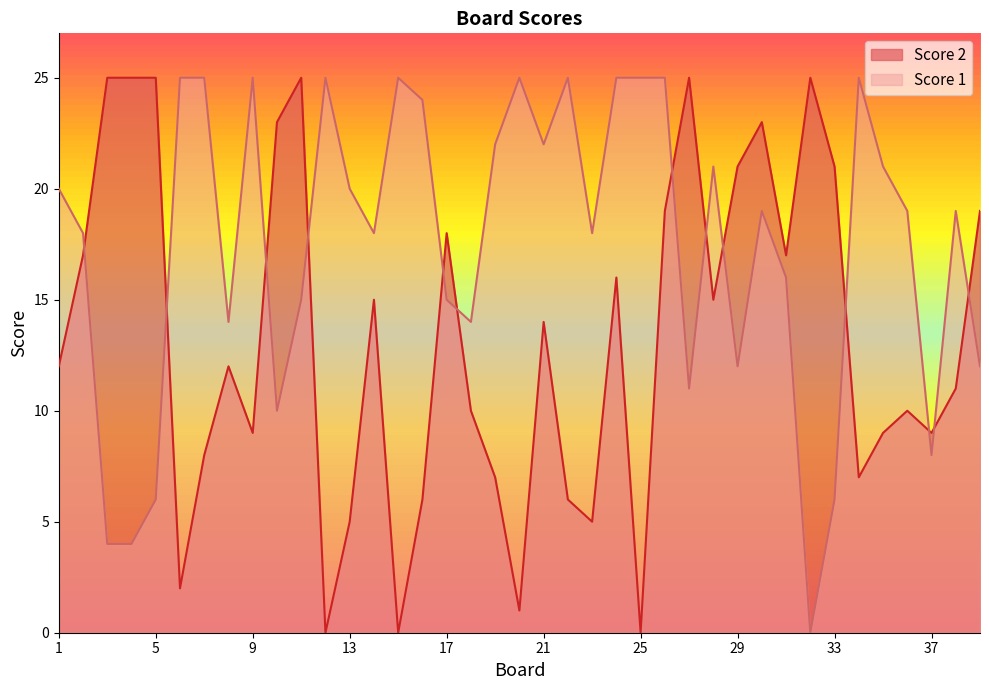

How many interior local valleys does the Score 1 series have?

10